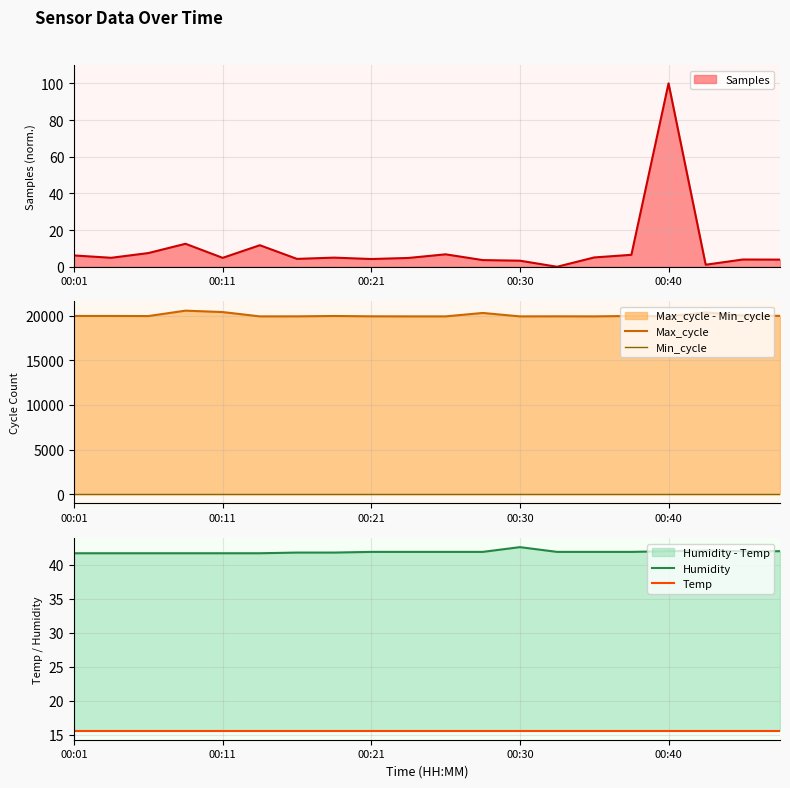

Is it true that Samples equals 4.2 at 00:21?

True